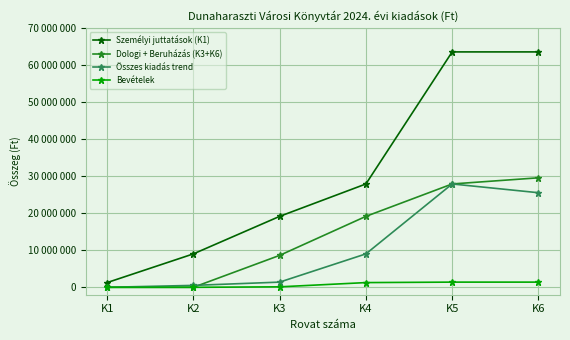

The Személyi juttatások (K1) series shows 34381178.1 at K3. True or false?

False